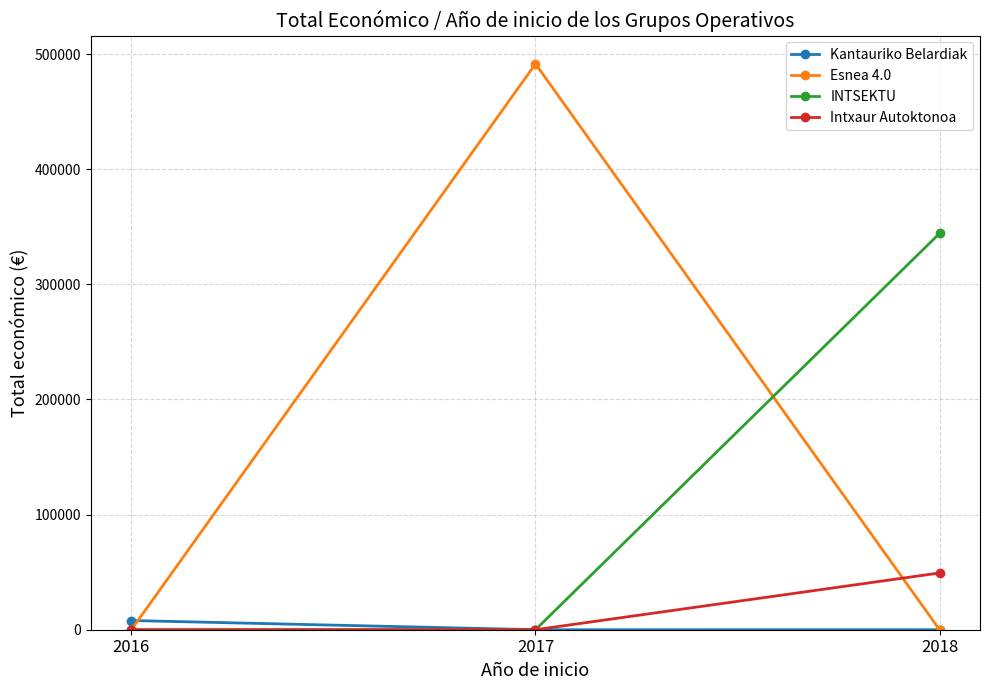

What is the greatest value displayed?

491483